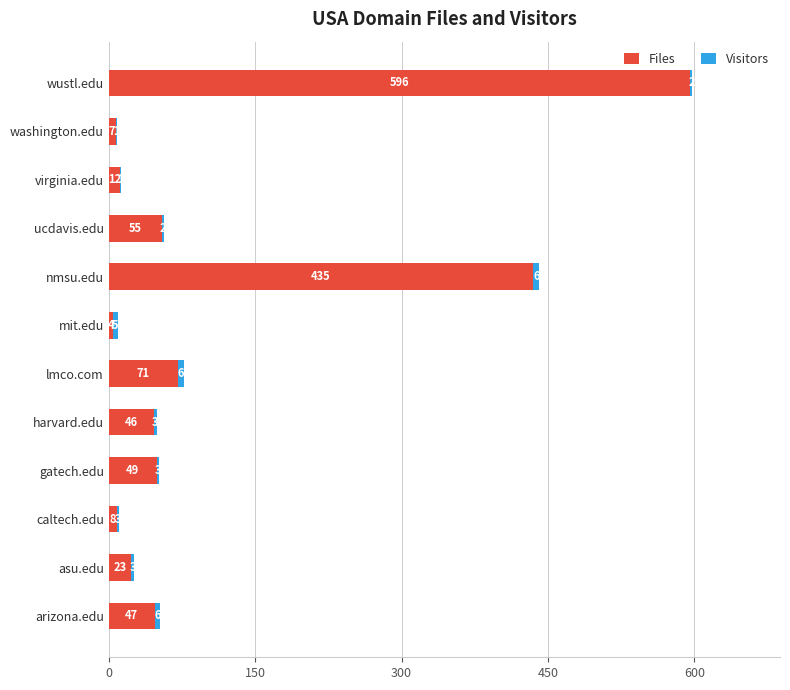

Is it true that Files equals 46 at harvard.edu?

True